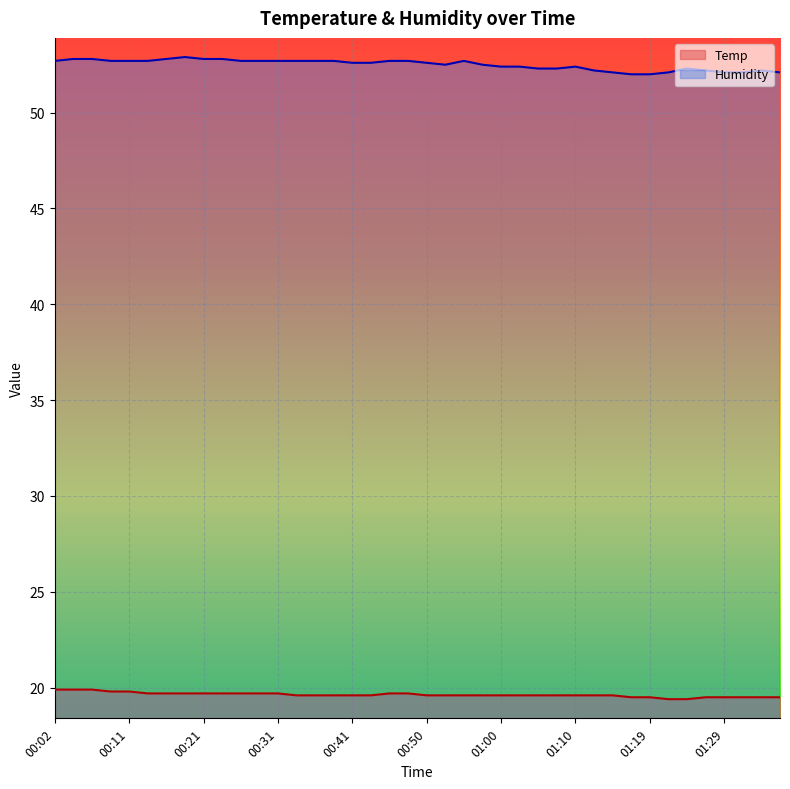

Where is the first local minimum for Humidity?

00:53